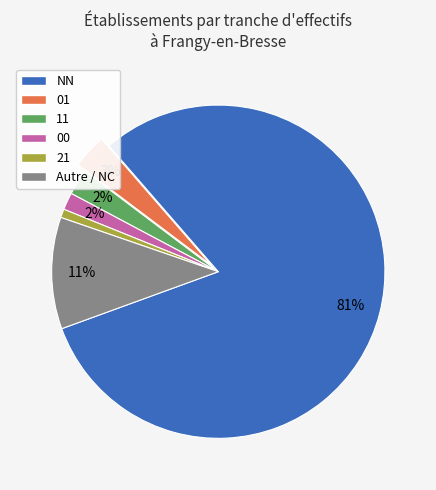

What is the majority slice?

NN